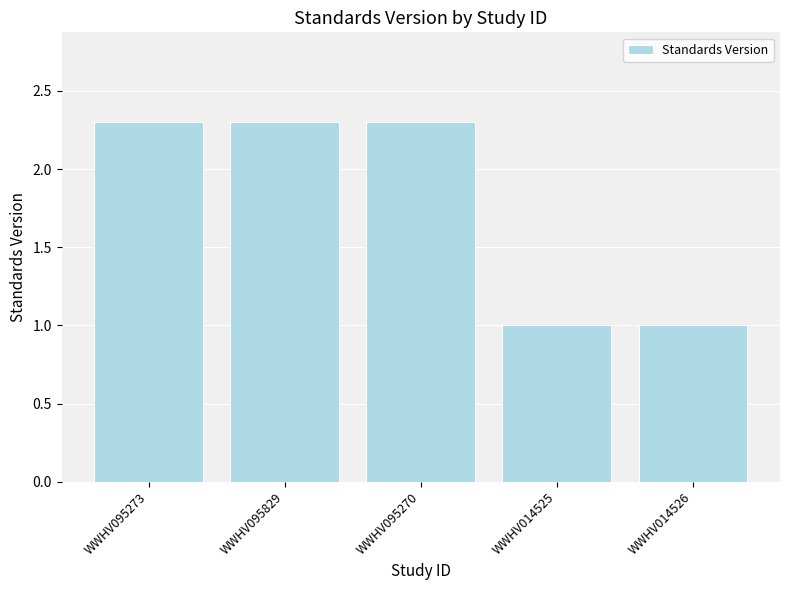

The value at WWHV095270 is 2.3. True or false?

True